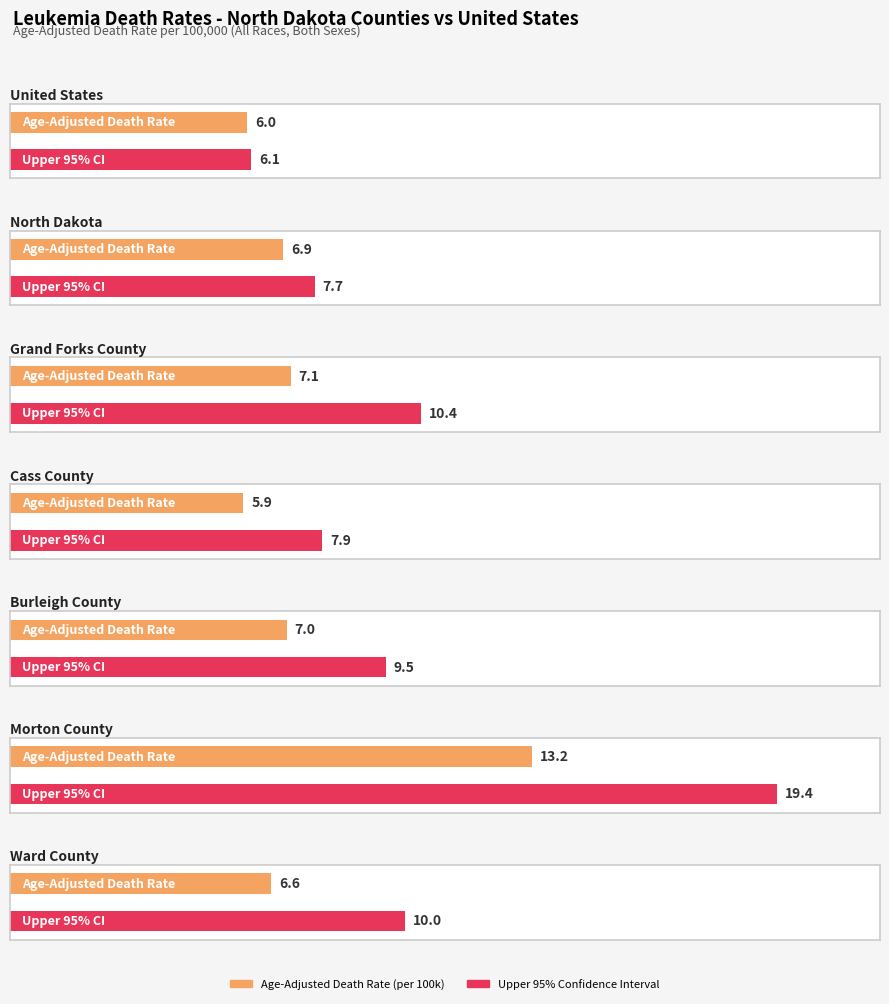

What position from the left is Grand Forks County?

3